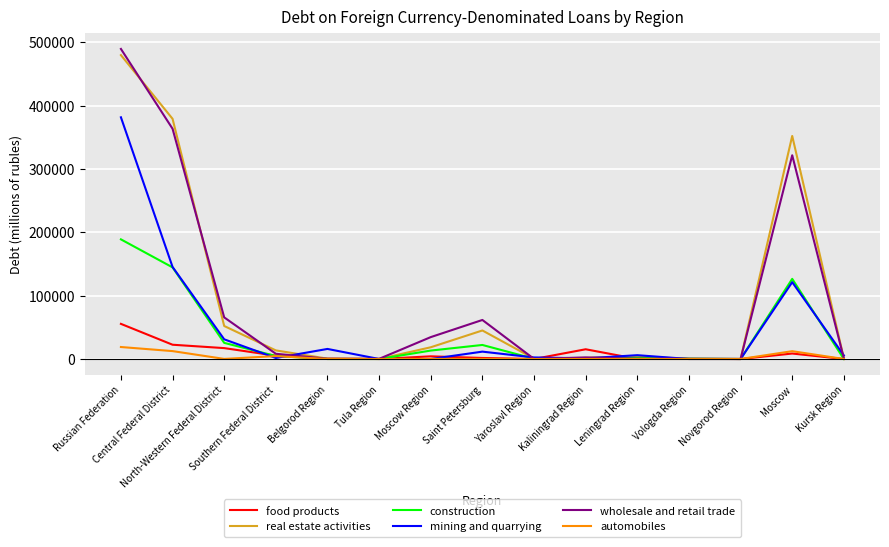

What is the maximum value for wholesale and retail trade?

489384